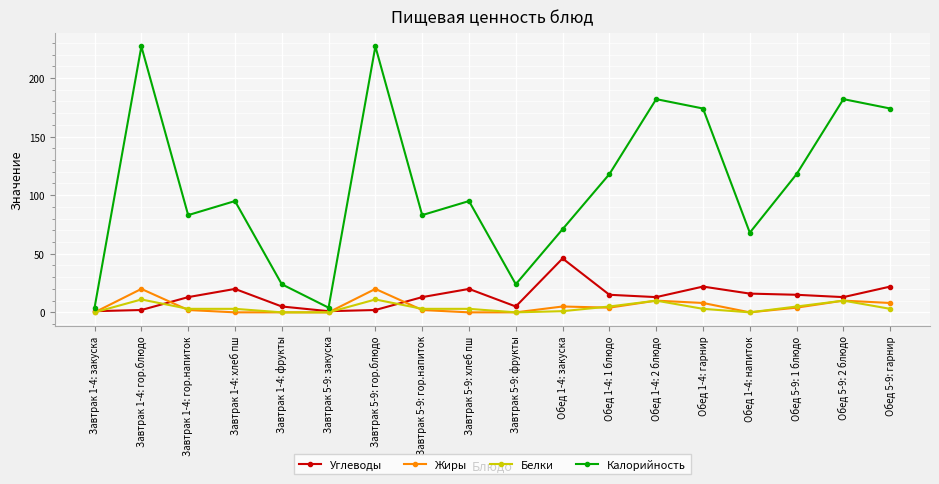

Is the value of Калорийность at Обед 5-9: 1 блюдо greater than the value of Жиры at Завтрак 5-9: гор.напиток?

Yes